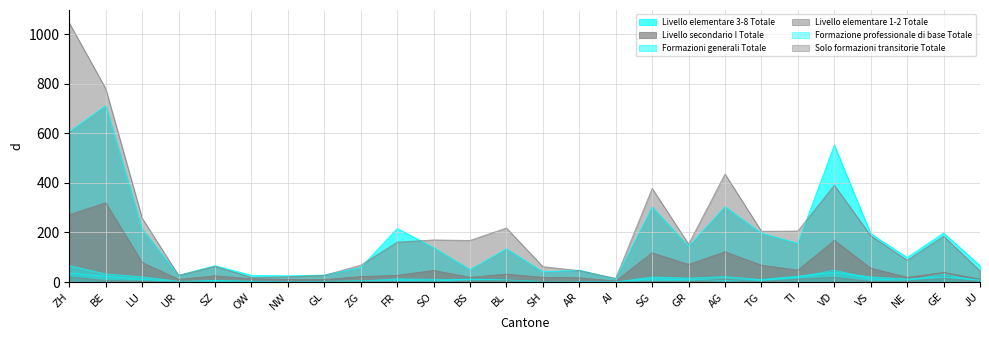

What is the difference between the maximum and minimum values in the Livello secondario I Totale series?

316